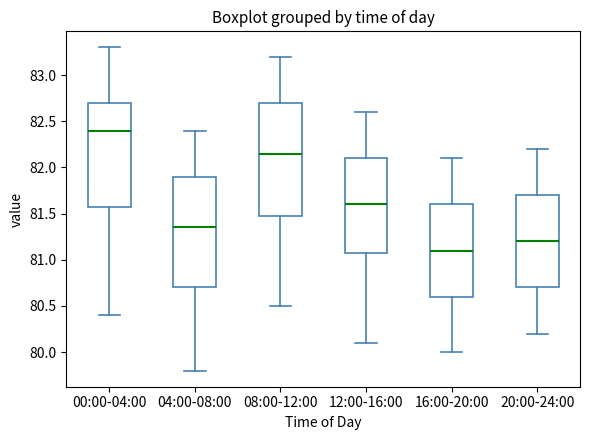

Reading left to right, transcribe this box plot: for each box, give where its median line is, the range the box spans, and where its two whiskers end, as read against the y-axis. The values are not printed on the chart, so give them approximately, as read against the axis.

00:00-04:00: median 82.40, box 81.60 to 82.70, whiskers 80.40 to 83.30
04:00-08:00: median 81.35, box 80.70 to 81.90, whiskers 79.80 to 82.40
08:00-12:00: median 82.15, box 81.50 to 82.70, whiskers 80.50 to 83.20
12:00-16:00: median 81.60, box 81.10 to 82.10, whiskers 80.10 to 82.60
16:00-20:00: median 81.10, box 80.60 to 81.60, whiskers 80.00 to 82.10
20:00-24:00: median 81.20, box 80.70 to 81.70, whiskers 80.20 to 82.20